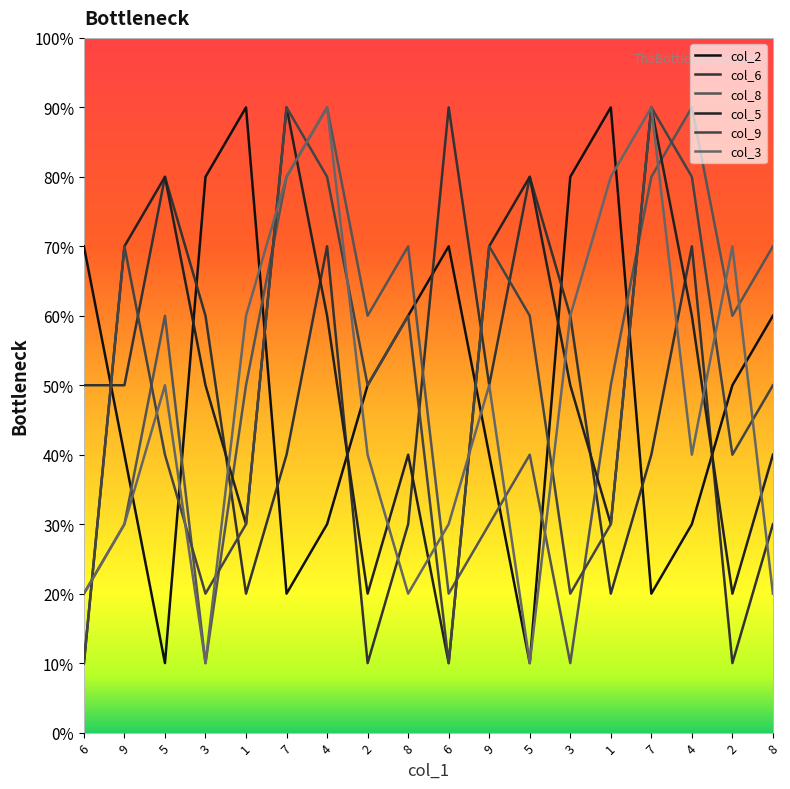

Is it true that col_3 equals 11 at 1?

False